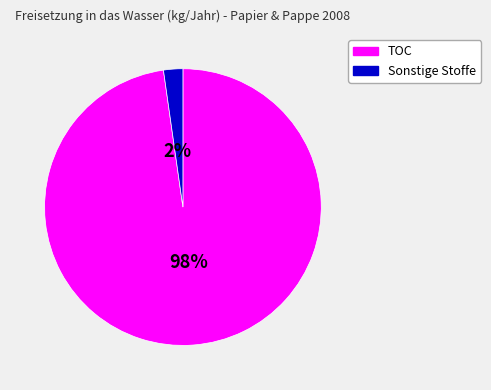

Is there a majority slice in this chart?

Yes